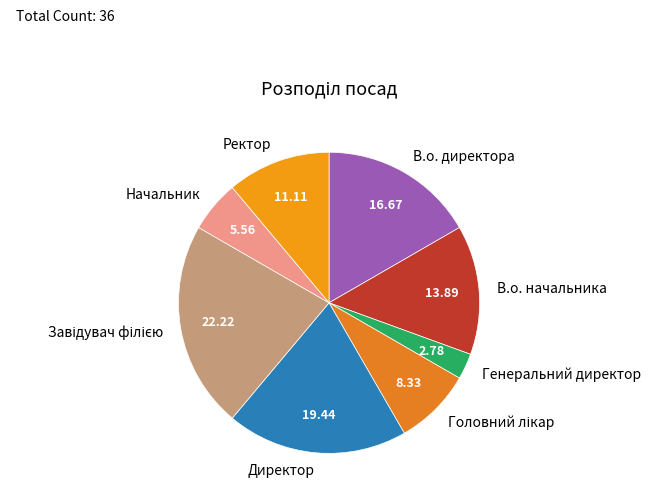

Which category has the smallest portion of the pie?

Генеральний директор